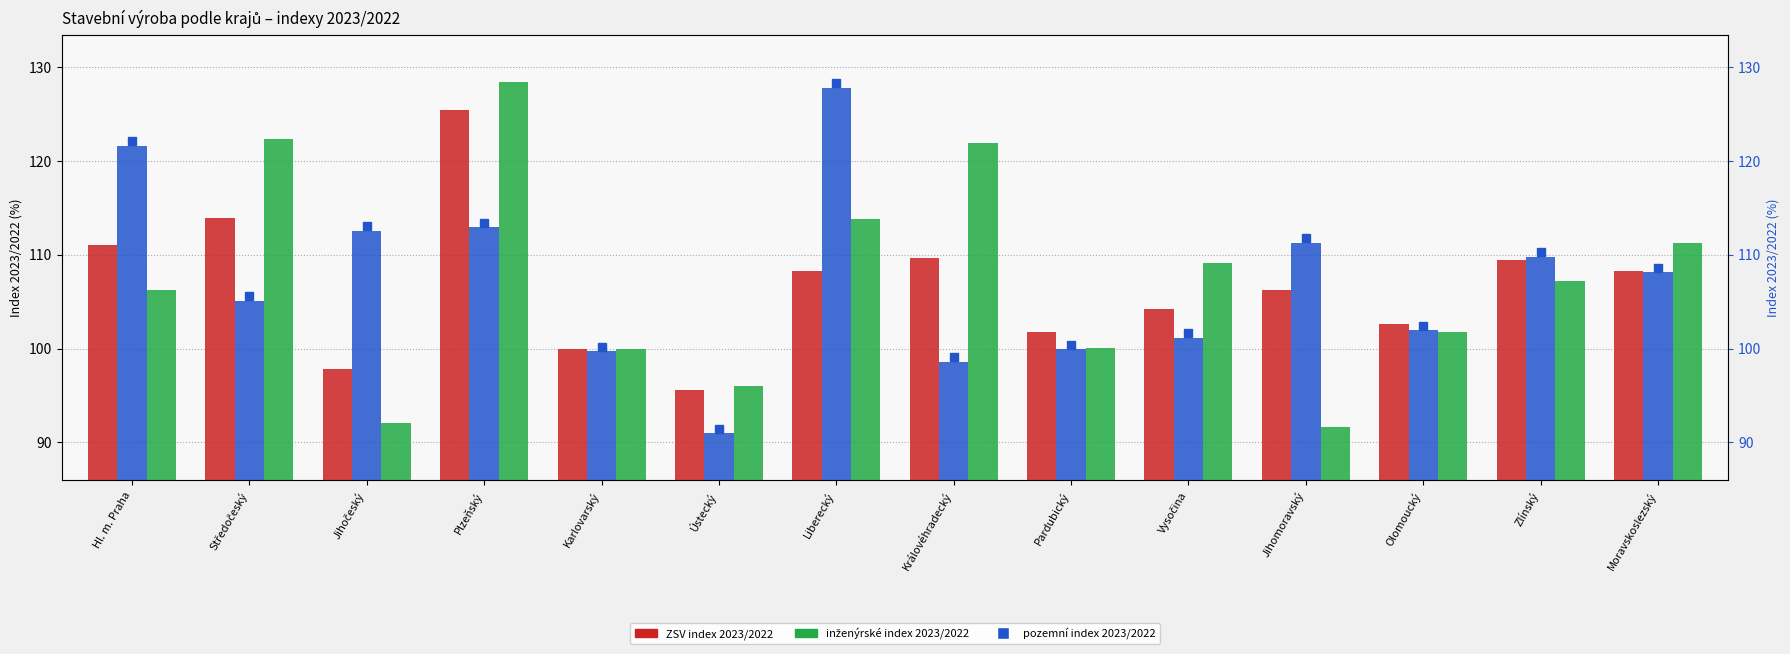

At which label does pozemní index 2023/2022 first exceed 108?

Hl. m. Praha